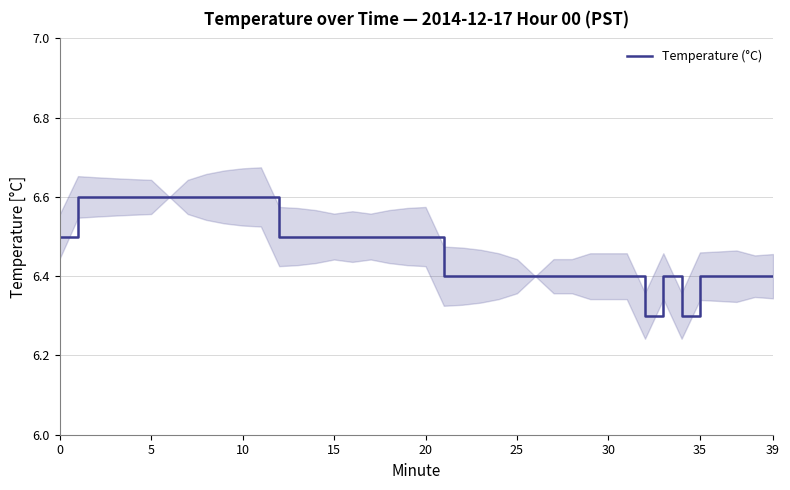

Read the value at 33.

6.4